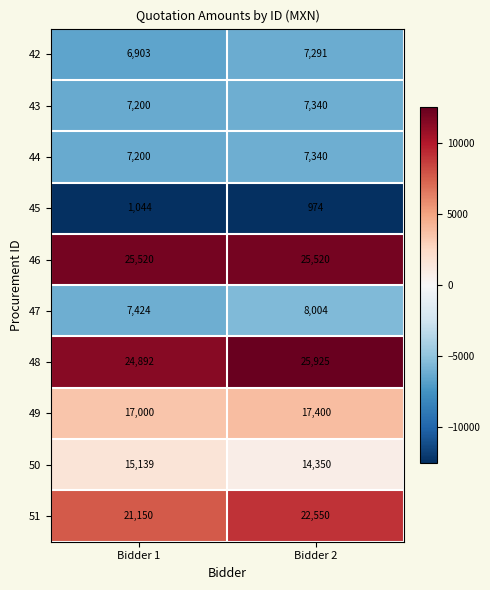

Which series has the largest total across all categories?

46